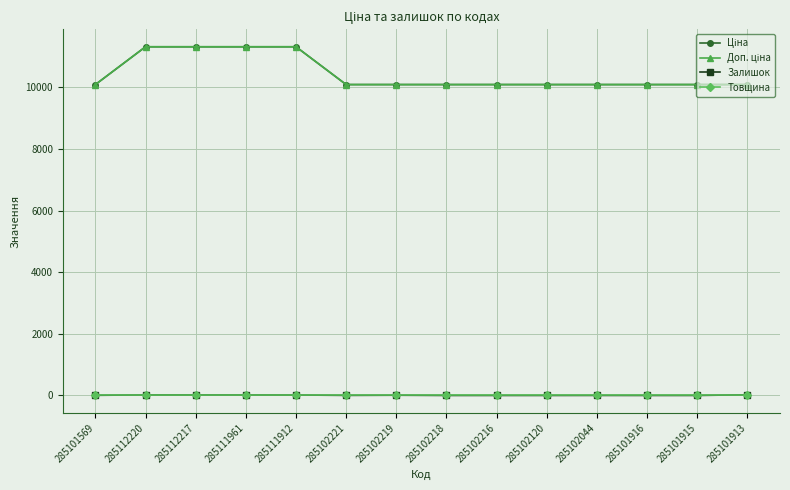

Which series has the widest spread of values?

Ціна